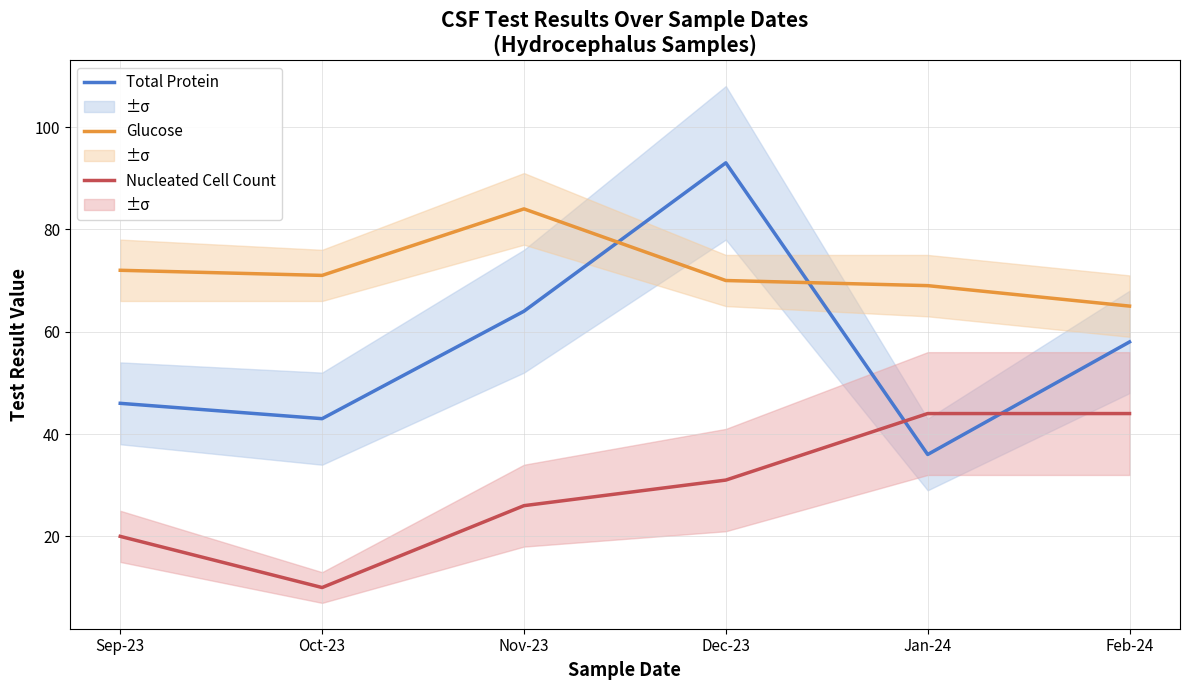

Reading left to right, extract all data points from this chart.

Total Protein: 46	43	64	93	36	58
Glucose: 72	71	84	70	69	65
Nucleated Cell Count: 20	10	26	31	44	44